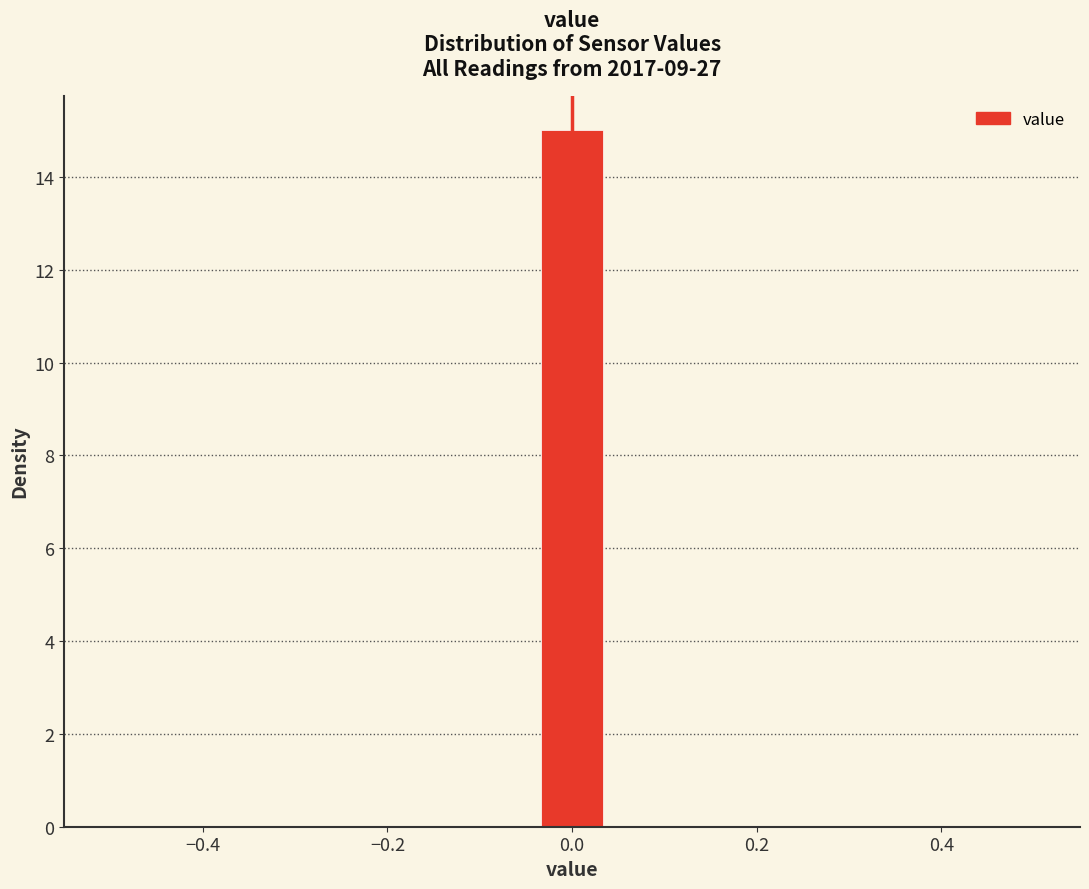

Around what value on the x-axis is the tallest bar? Give the approximate position of its centre, as read against the axis.

0.00